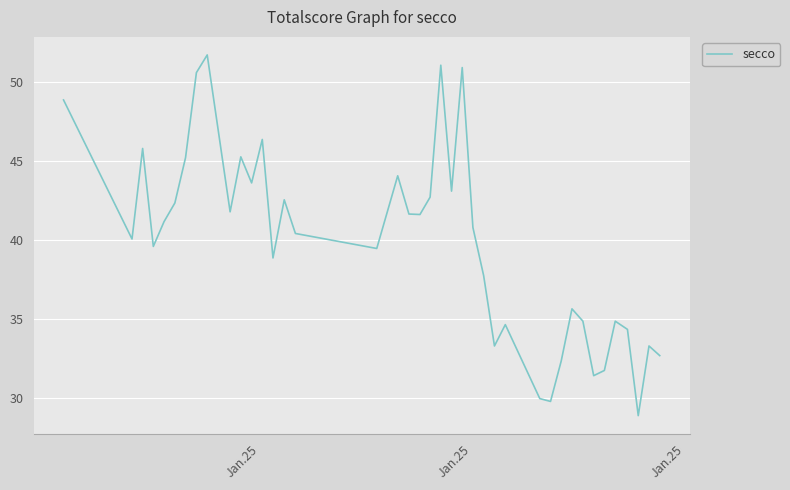

What is the average value?

39.9